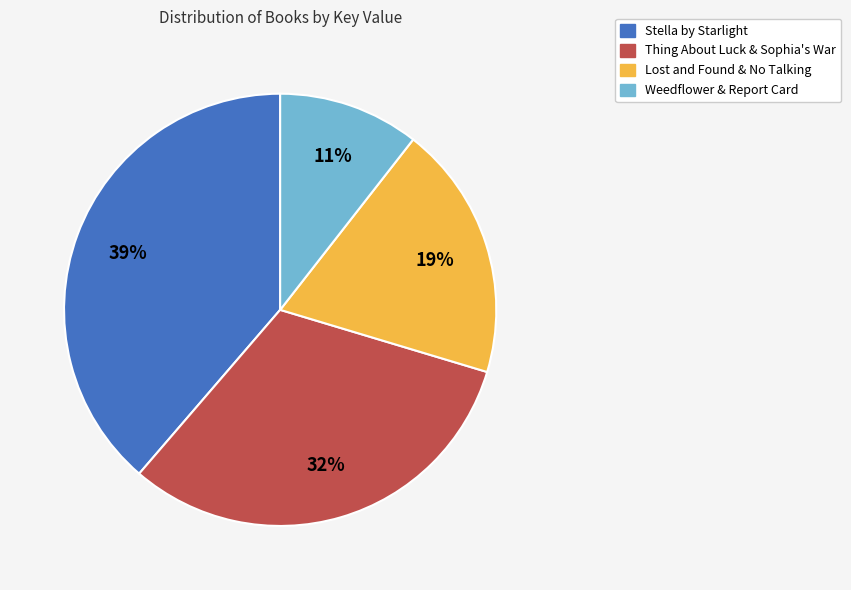

To the nearest percent, what is the difference between the largest and smallest slice percentages?

28%